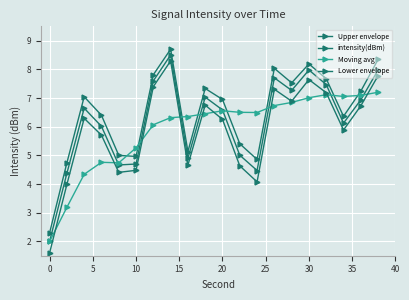

How many lines are shown in the chart?

4